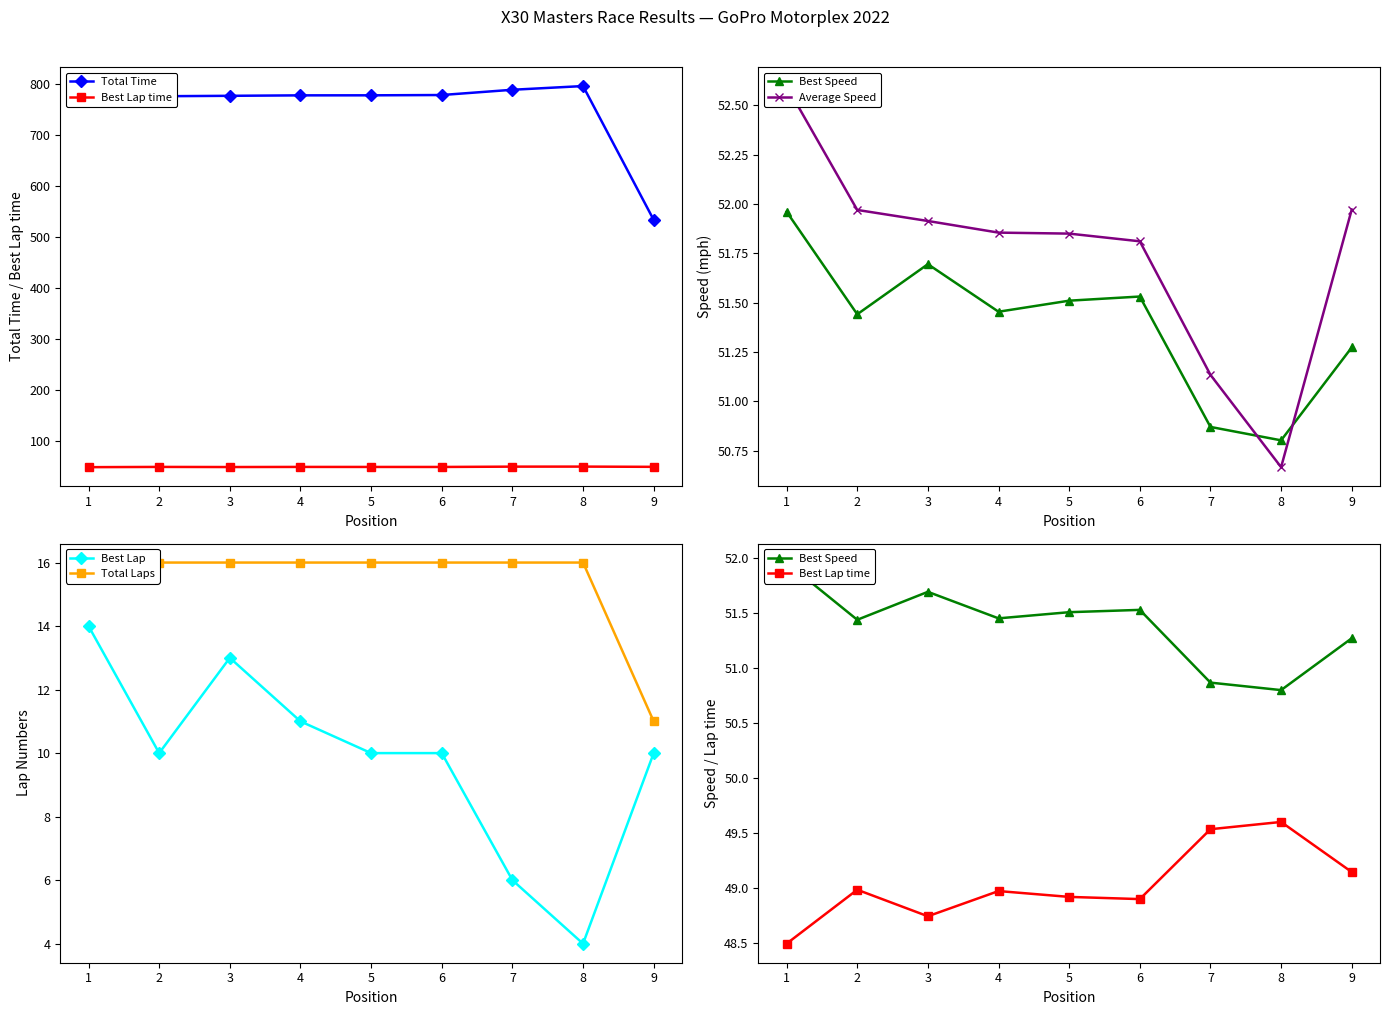

What is the value of the Total Laps point at the 9th from the left?

11.0